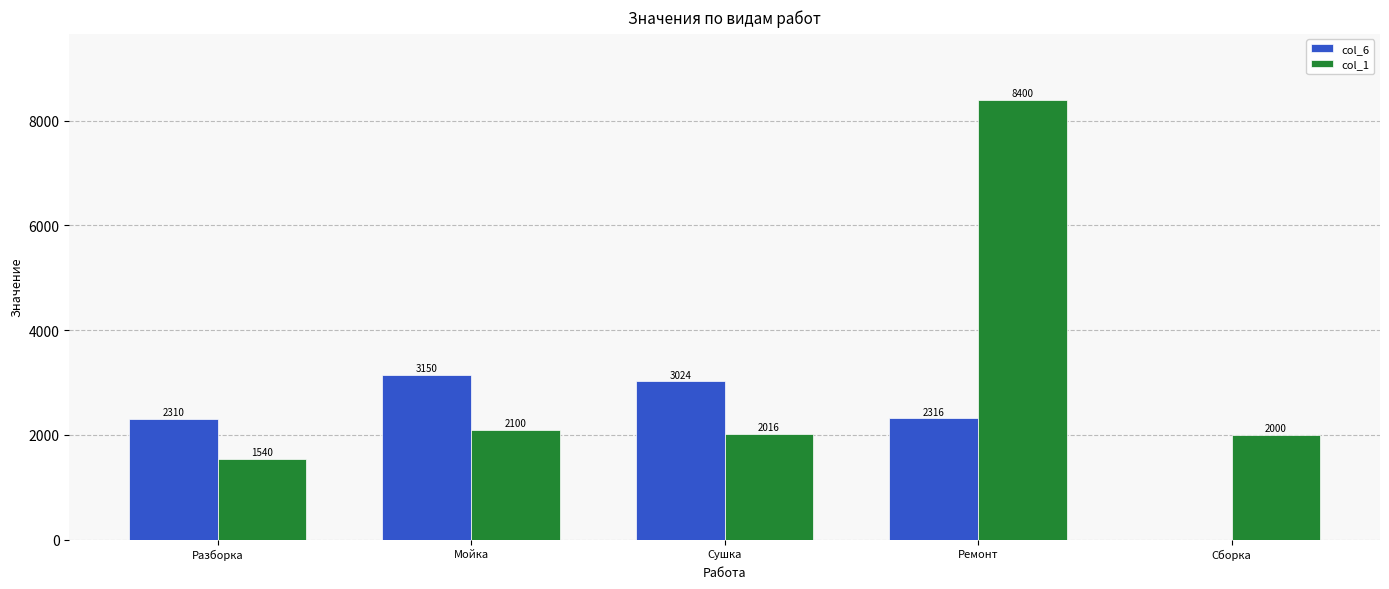

Reading left to right, transcribe all the data shown in this chart.

col_6: Разборка=2310	Мойка=3150	Сушка=3024	Ремонт=2316	Сборка=0
col_1: Разборка=1540	Мойка=2100	Сушка=2016	Ремонт=8400	Сборка=2000